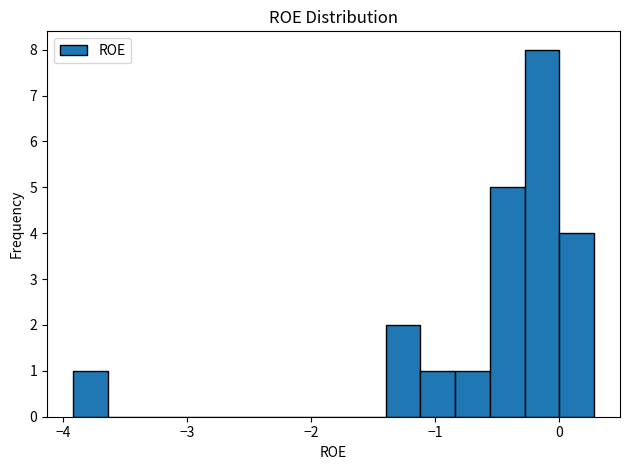

Read against the x-axis, roughly where is the centre of the tallest bar?

-0.1